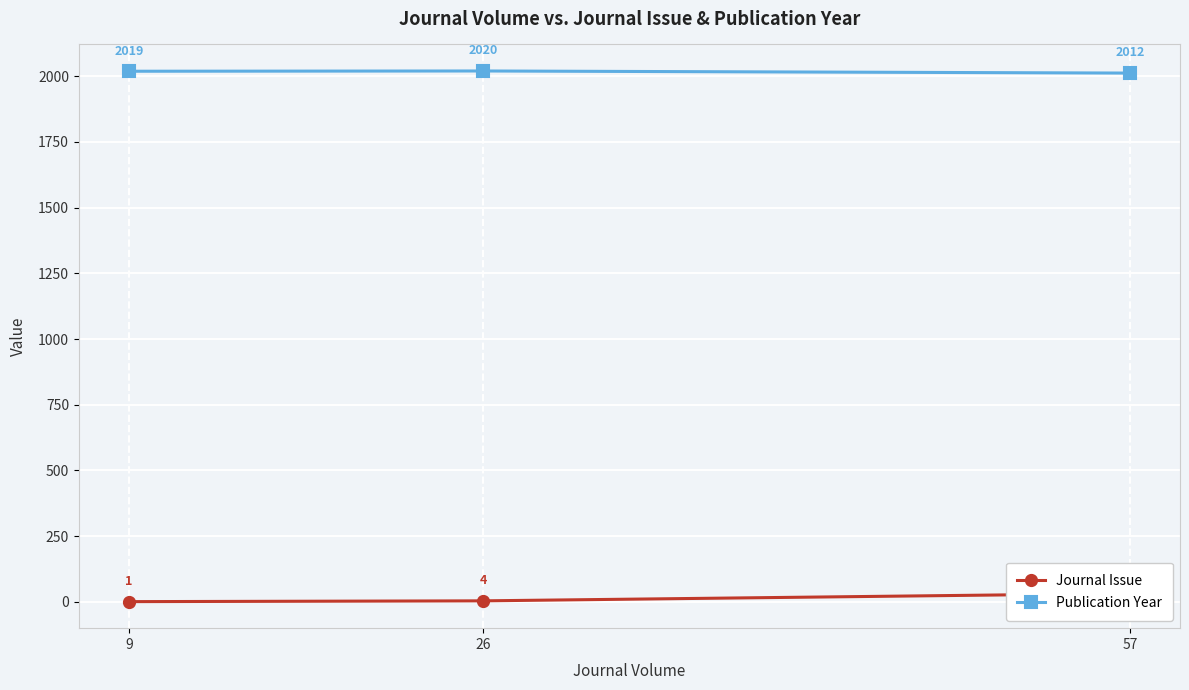

True or false: Journal Issue has a value of 1 at 9.

True